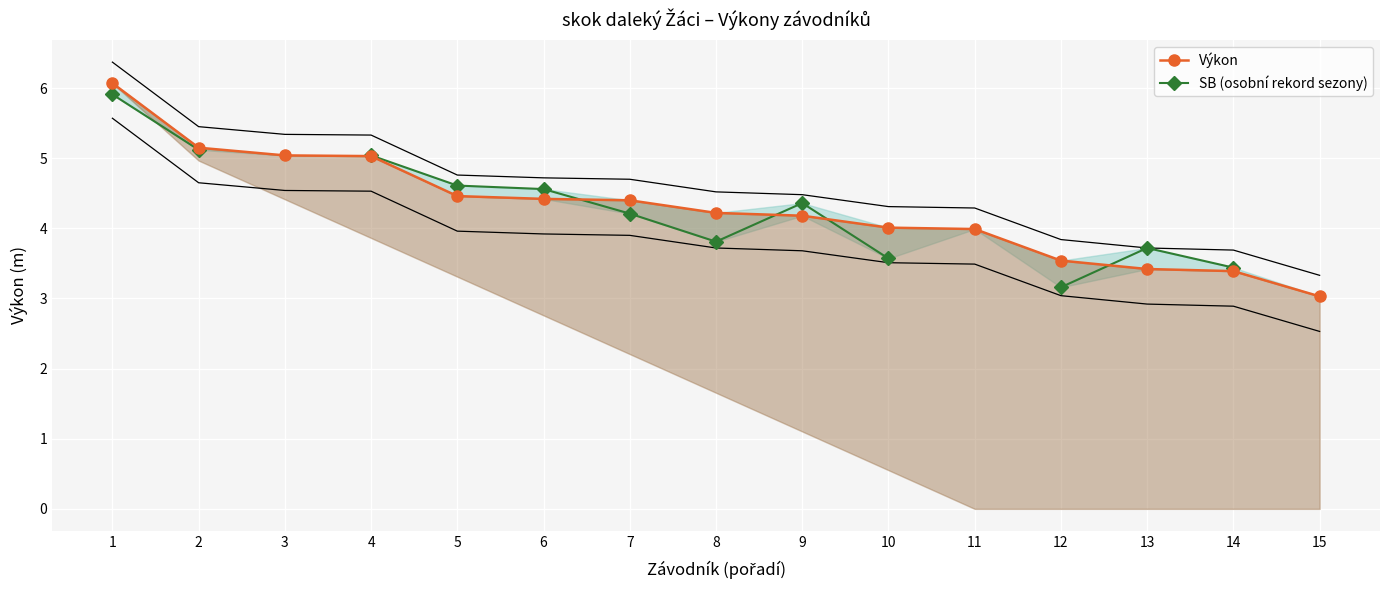

Is it true that SB (osobní rekord sezony) equals 3.7 at 13?

True